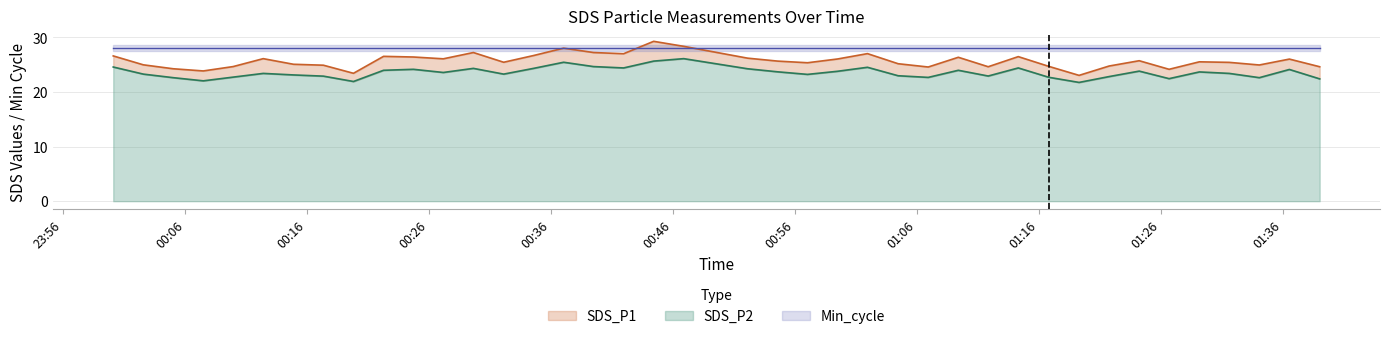

The value of SDS_P1 at 2022/03/18 01:21:46 is 24.7. True or false?

True